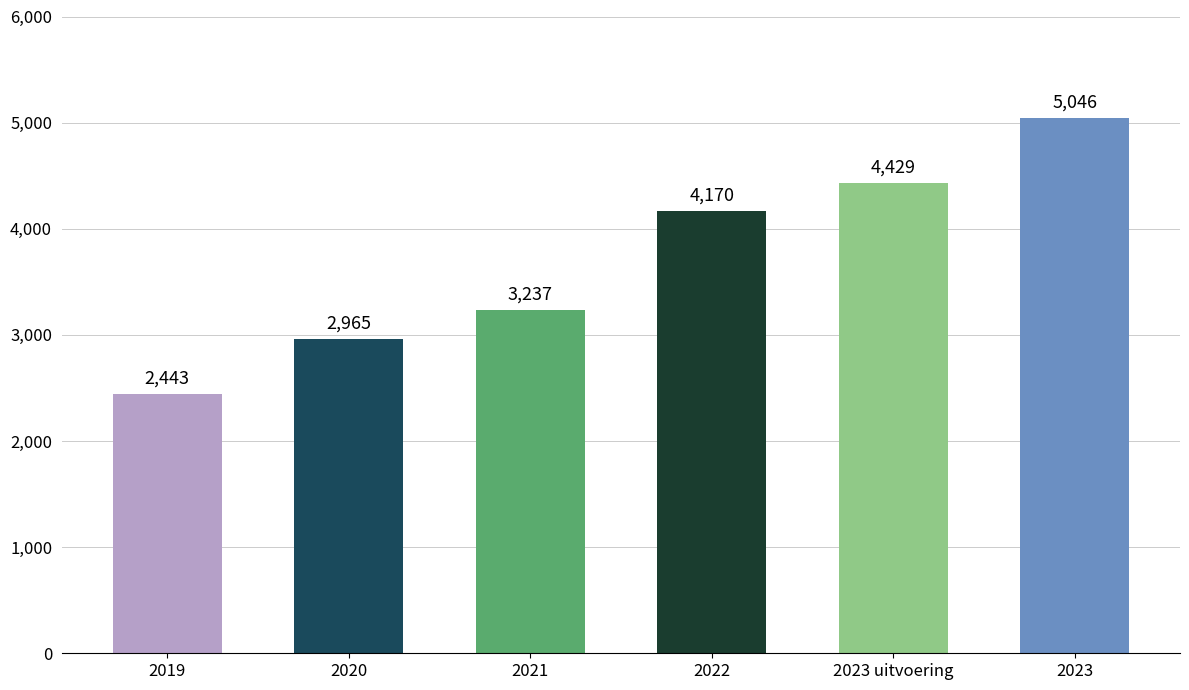

Which category has the highest value across all series?

2023